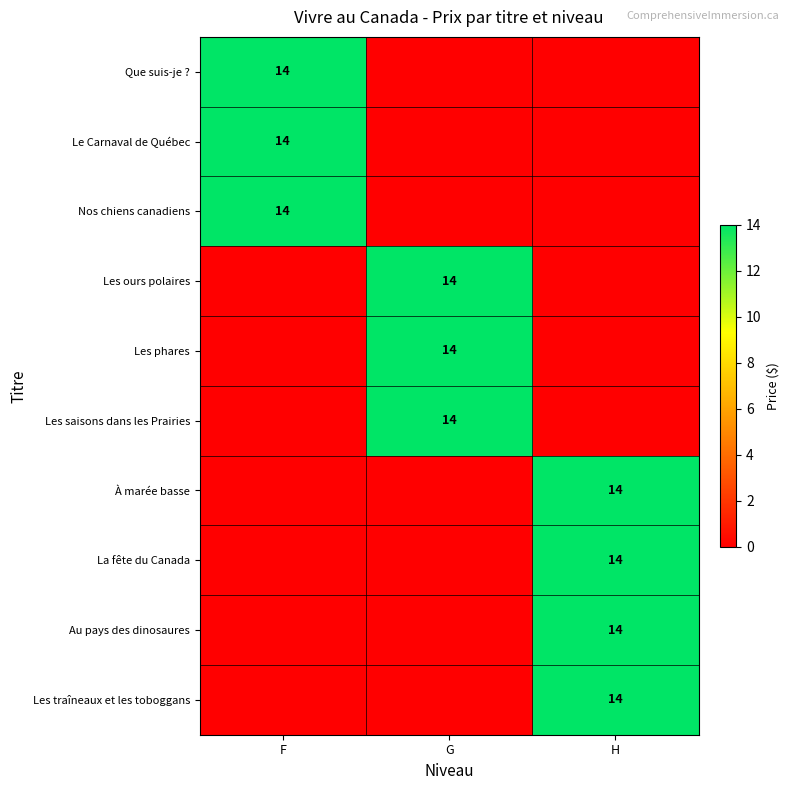

The Le Carnaval de Québec series shows 24 at F. True or false?

False